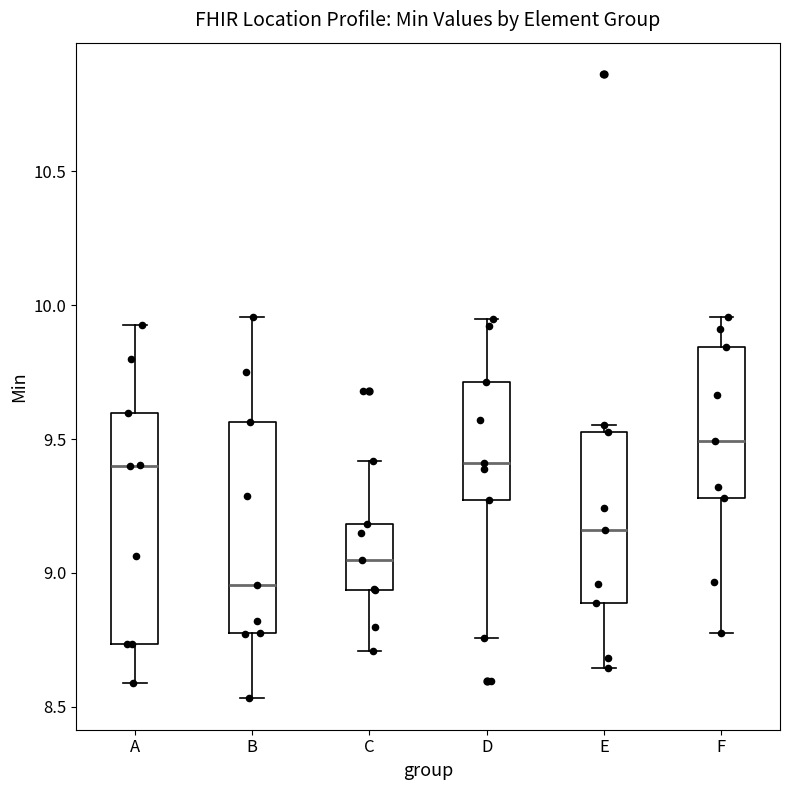

Reading left to right, transcribe this box plot: for each box, give where its median line is, the range the box spans, and where its two whiskers end, as read against the y-axis. The values are not printed on the chart, so give them approximately, as read against the axis.

A: median 9.40, box 8.75 to 9.60, whiskers 8.60 to 9.95
B: median 8.95, box 8.80 to 9.55, whiskers 8.55 to 9.95
C: median 9.05, box 8.95 to 9.20, whiskers 8.70 to 9.40
D: median 9.40, box 9.25 to 9.70, whiskers 8.75 to 9.95
E: median 9.15, box 8.90 to 9.55, whiskers 8.65 to 9.55 (just above the box's upper edge)
F: median 9.50, box 9.30 to 9.85, whiskers 8.80 to 9.95